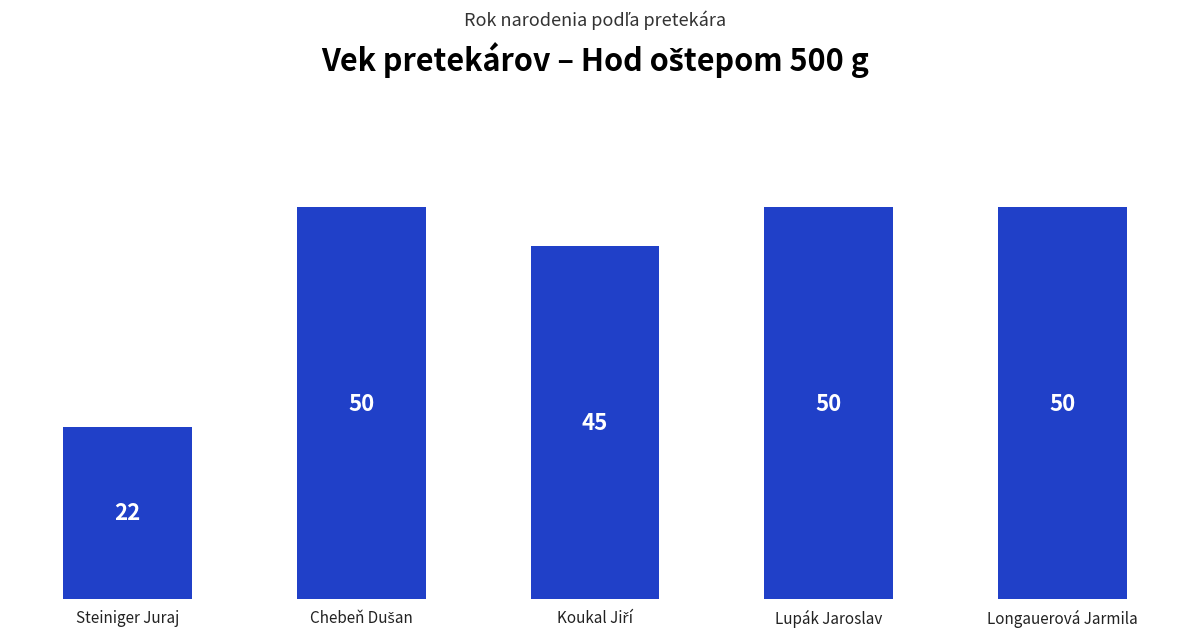

Count the values in the range 45 to 50.

4